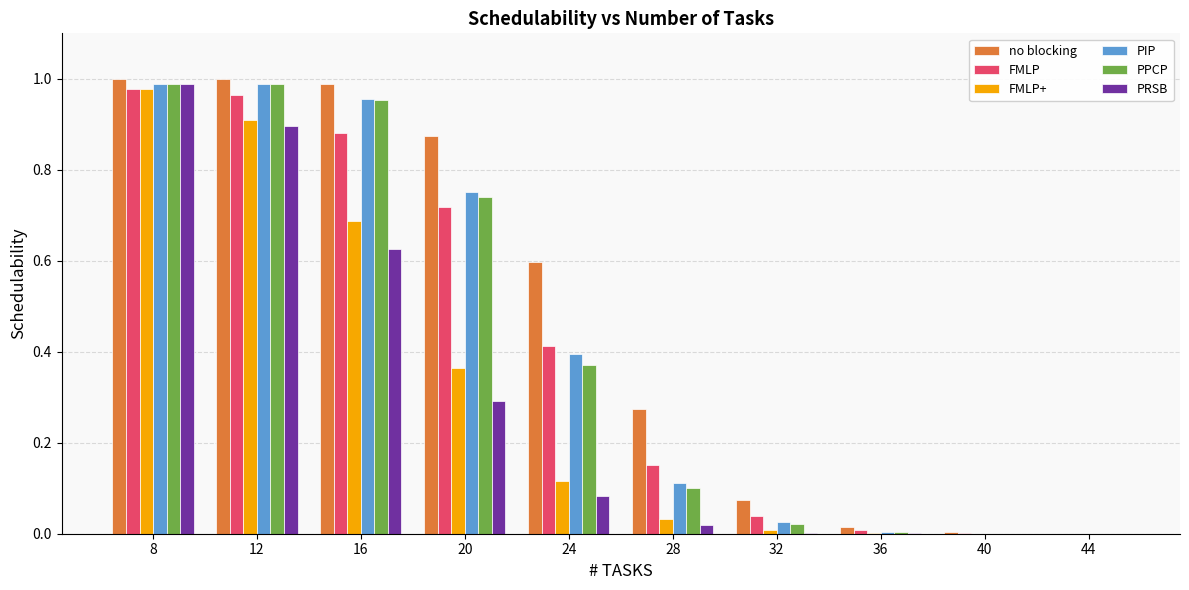

At which category is the sum across all series the highest?

8